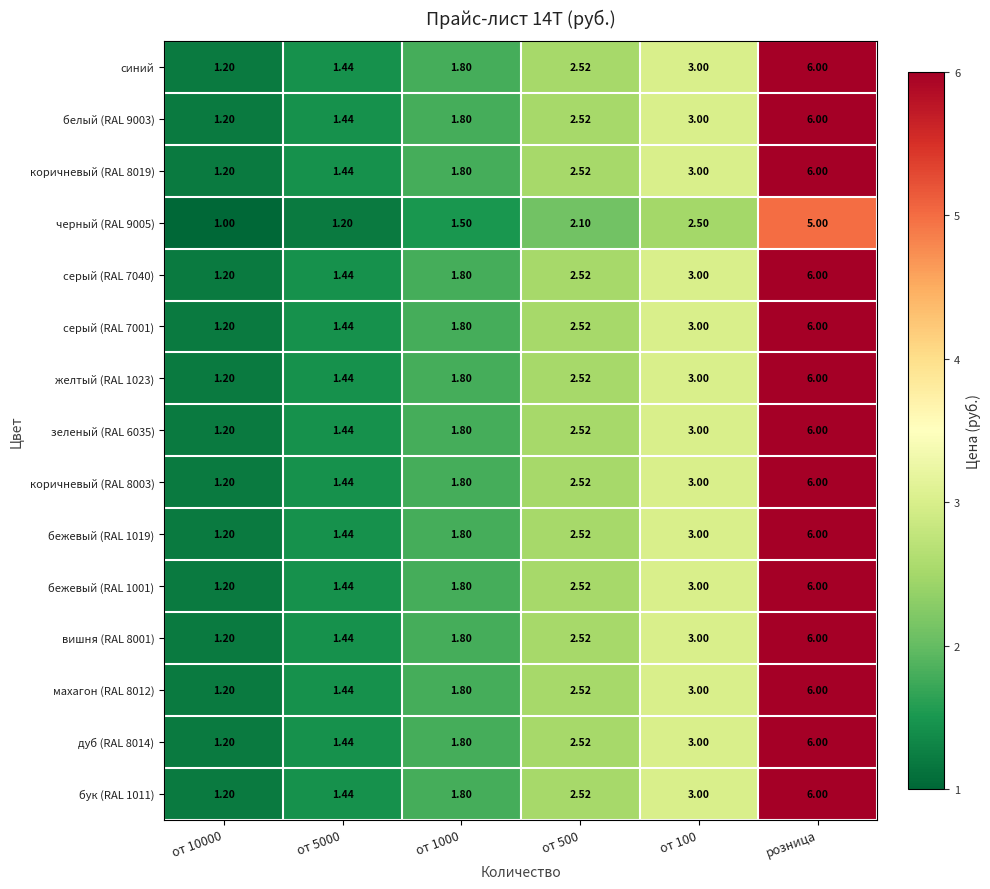

At which label does зеленый (RAL 6035) reach its peak?

розница